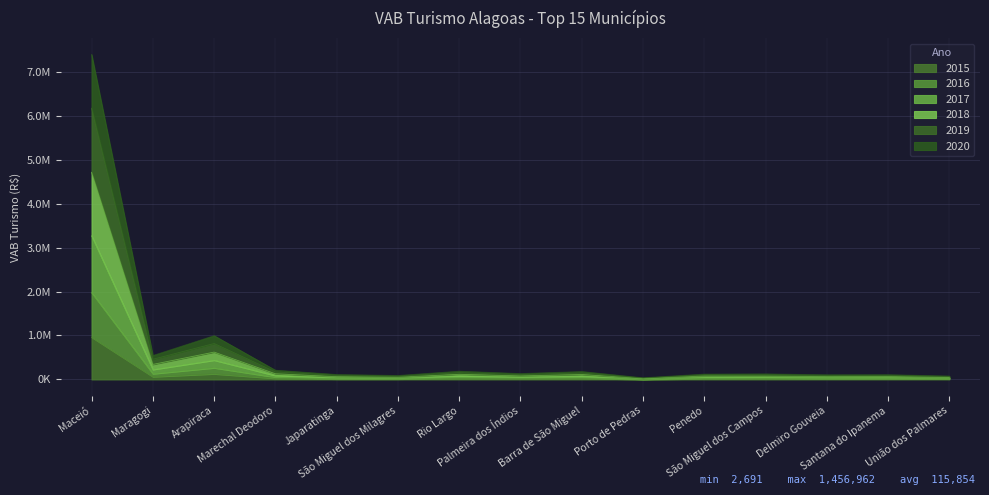

What position from the left is Rio Largo?

7